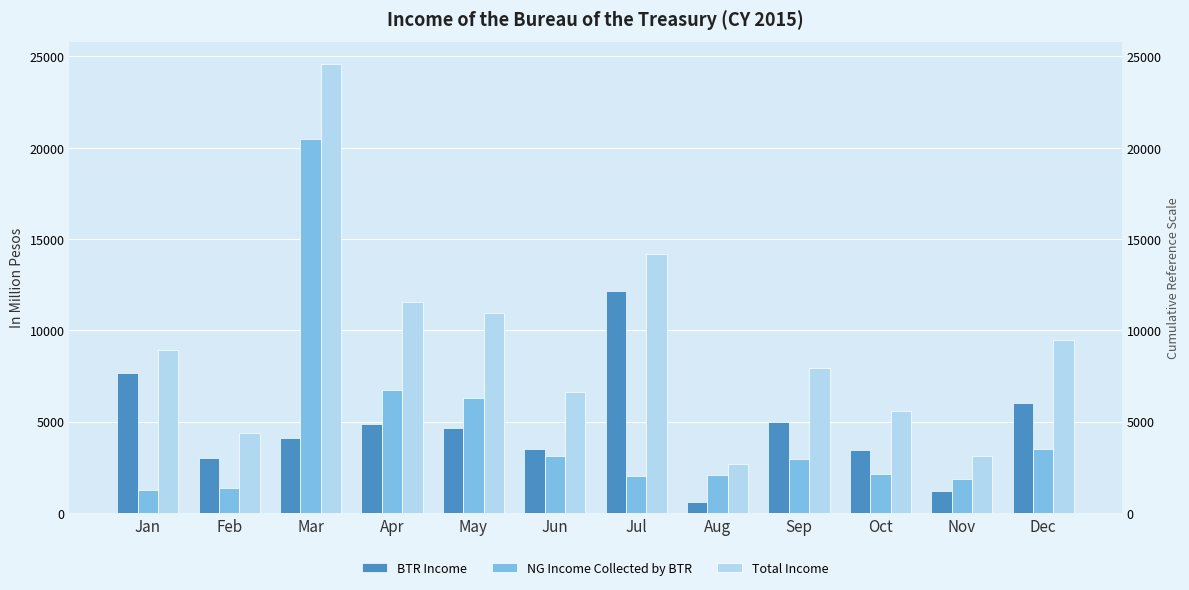

What is the difference between the maximum and minimum values in the Total Income series?

21886